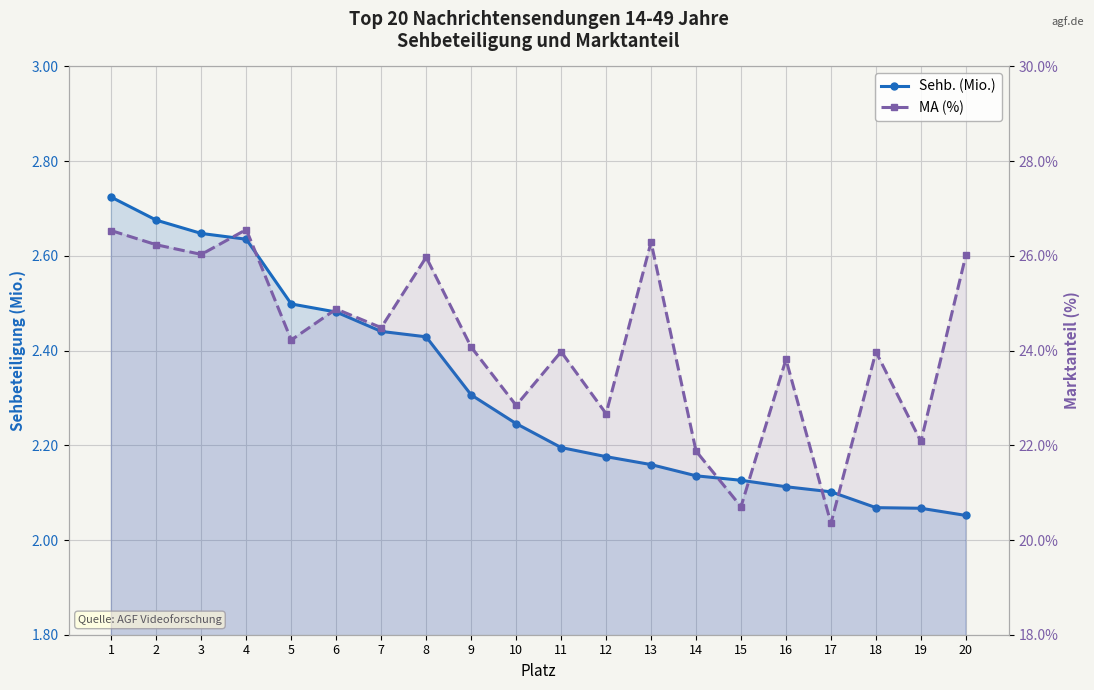

What is the maximum value shown in the chart?

26.6